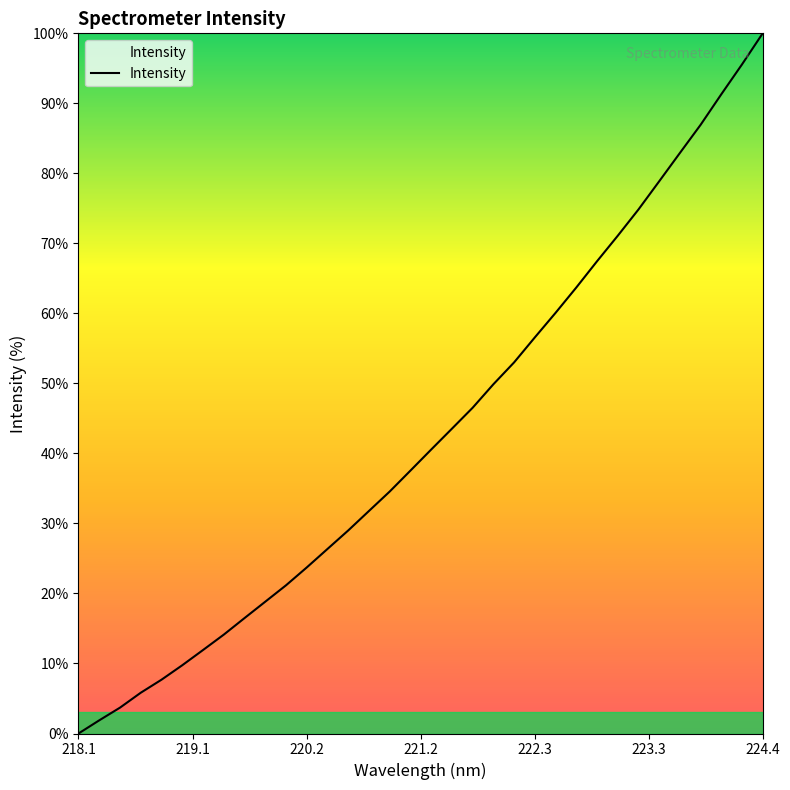

What is the maximum value shown in the chart?

100.0